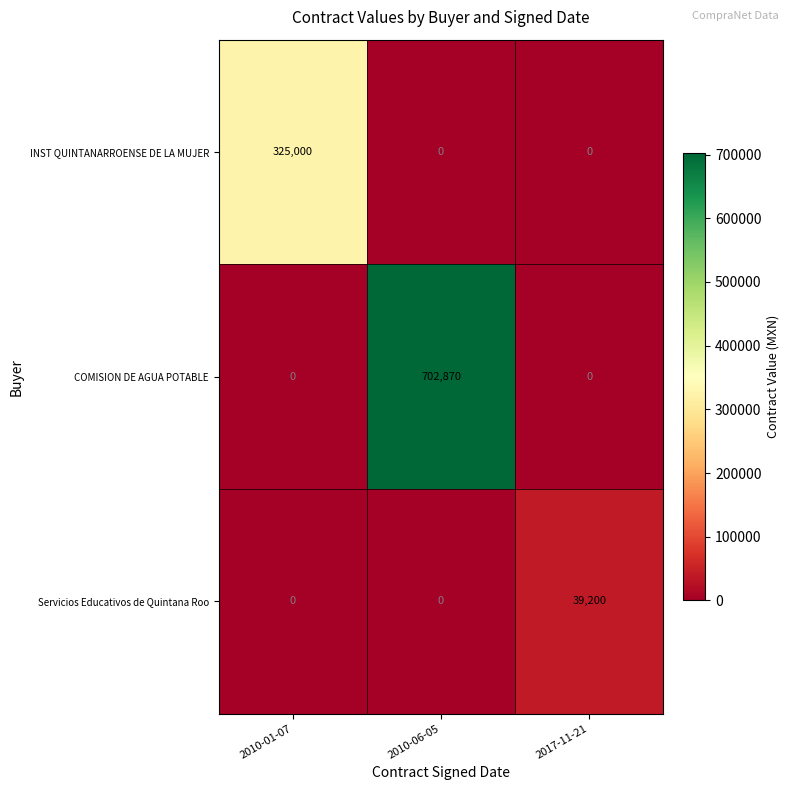

What is the total value across all series at 2010-01-07?

325000